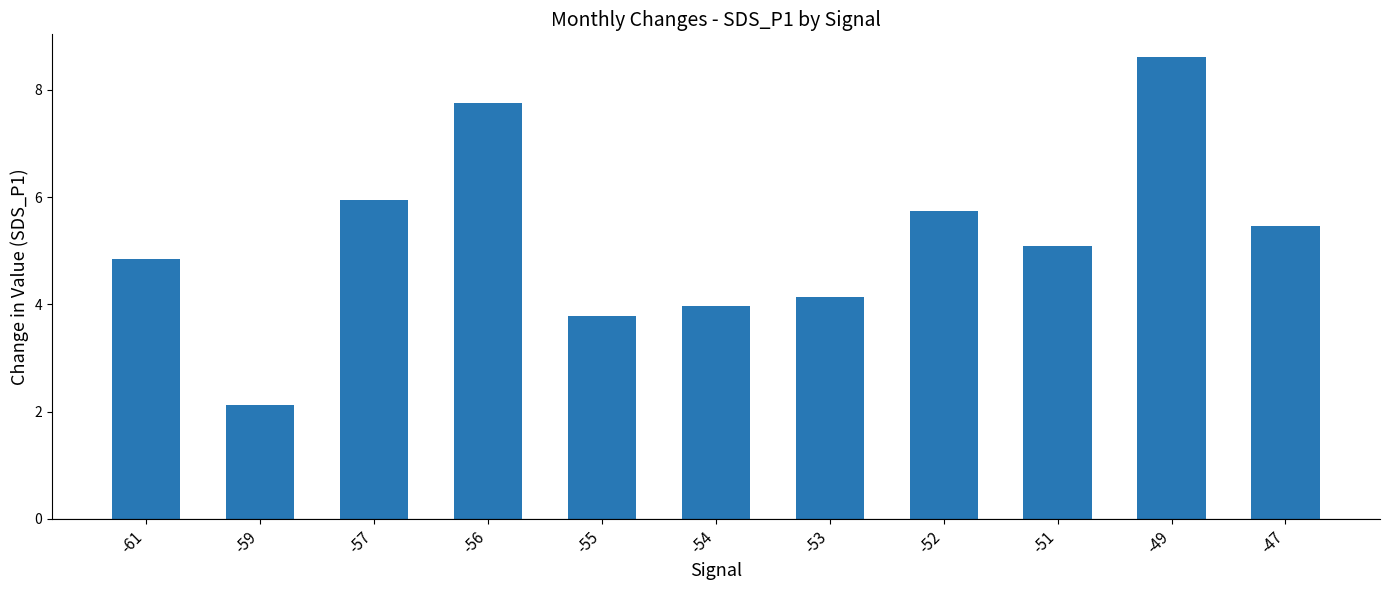

What is the minimum value shown in the chart?

2.1